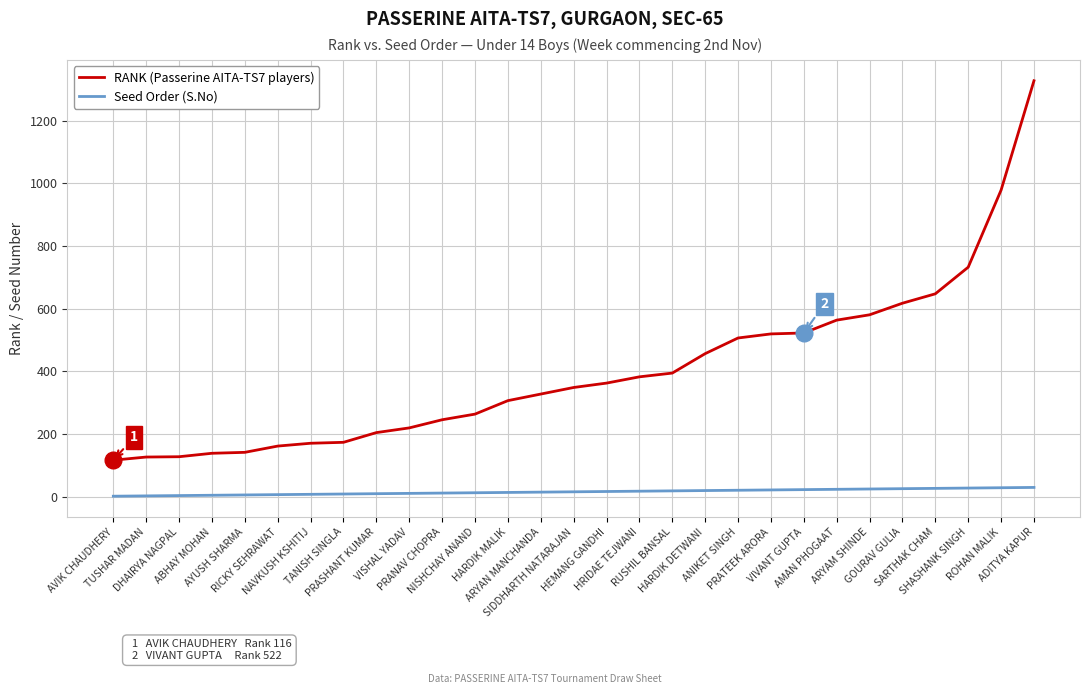

List the series in order of their peak value, lowest first.

Seed Order (S.No), RANK (Passerine AITA-TS7 players)